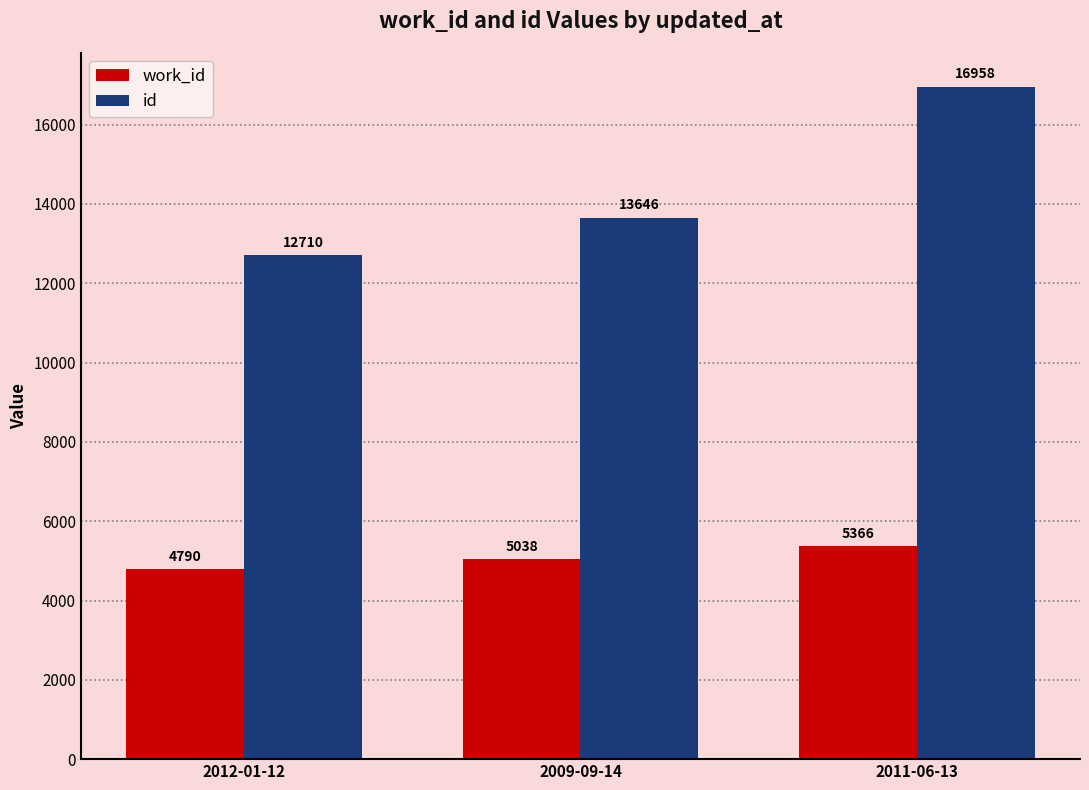

Which series has the largest range (max minus min)?

id